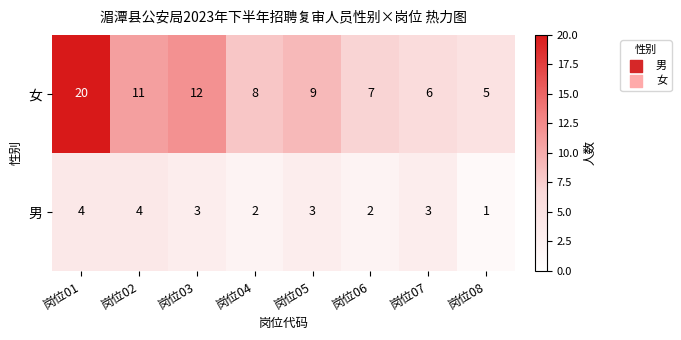

Which series has the largest total across all categories?

女